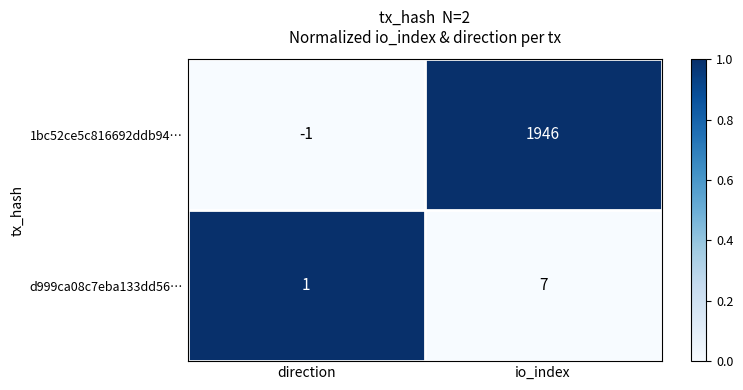

What is the difference between the d999ca08c7eba133dd56… values at direction and io_index?

6